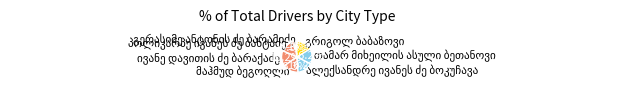

How many segments does this pie chart have?

7